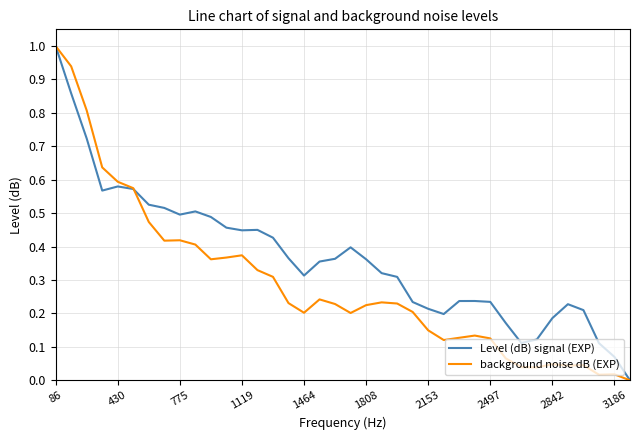

Which series has the largest total across all categories?

Level (dB) signal (EXP)